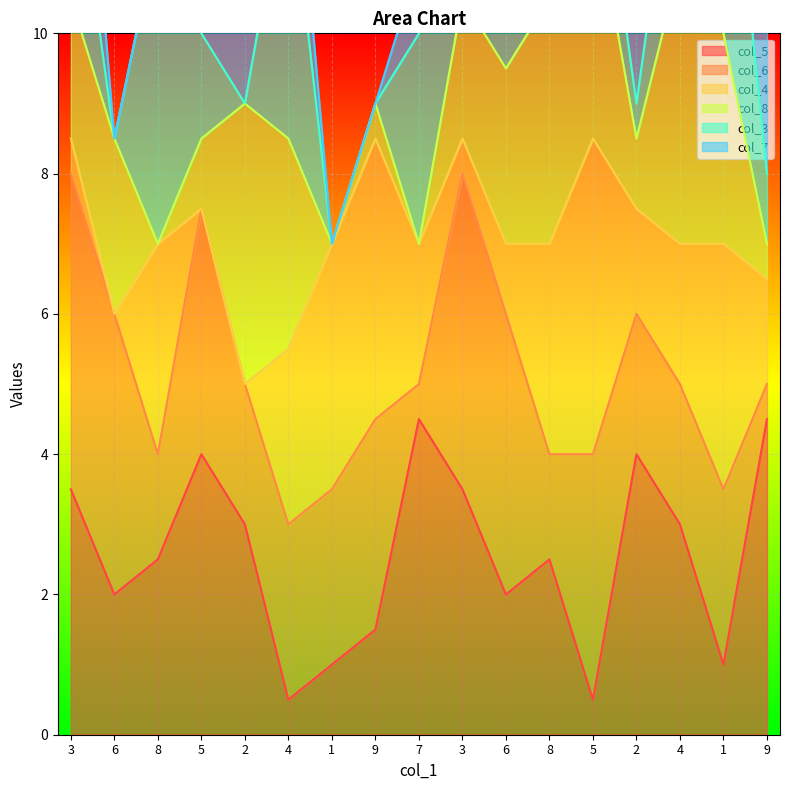

What is the difference between the highest and lowest values at 5?

8